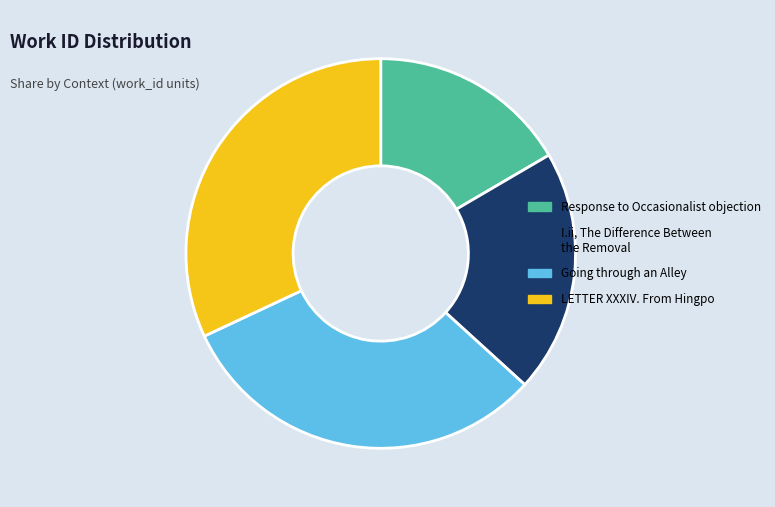

Combined, do Response to Occasionalist objection and I.ii, The Difference Between the Removal account for over 50%?

No